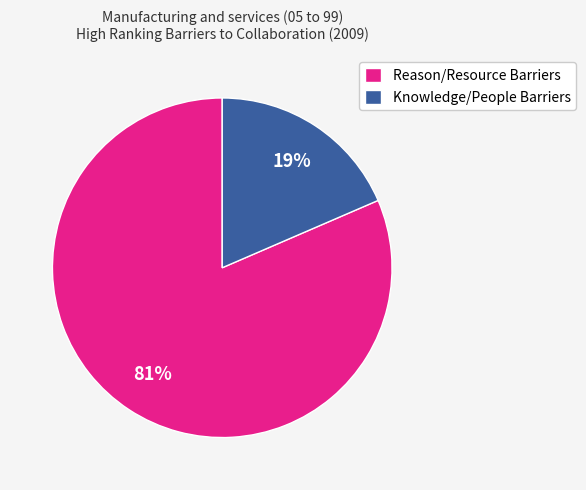

Is there any slice that represents more than half of the pie?

Yes